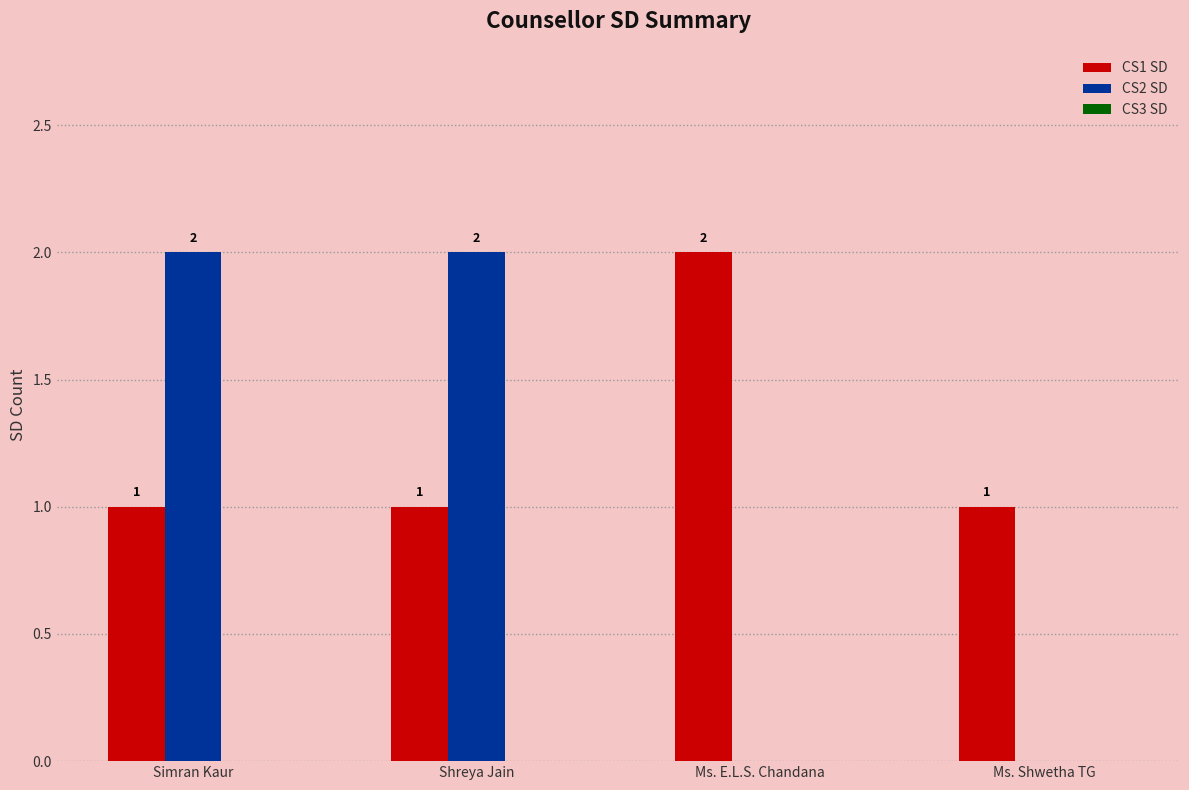

At which label does CS1 SD reach its peak?

Ms. E.L.S. Chandana